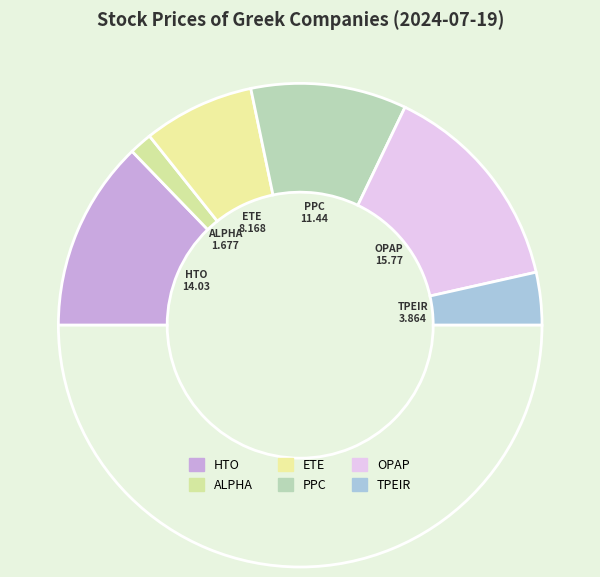

What is the smallest slice in the pie chart?

ALPHA